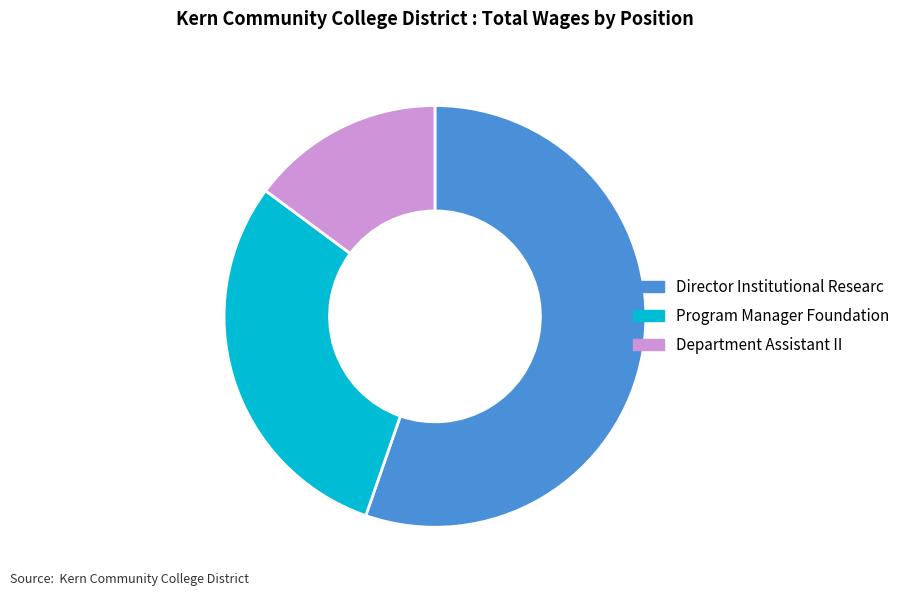

True or false: Director Institutional Researc accounts for 70% of the total.

False